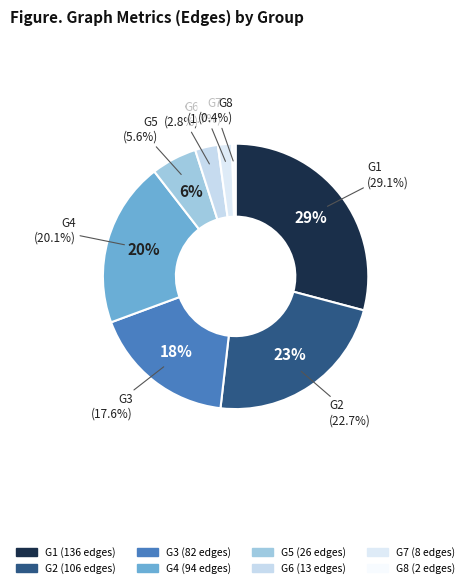

What percentage is the G2 slice, to the nearest percent?

23%